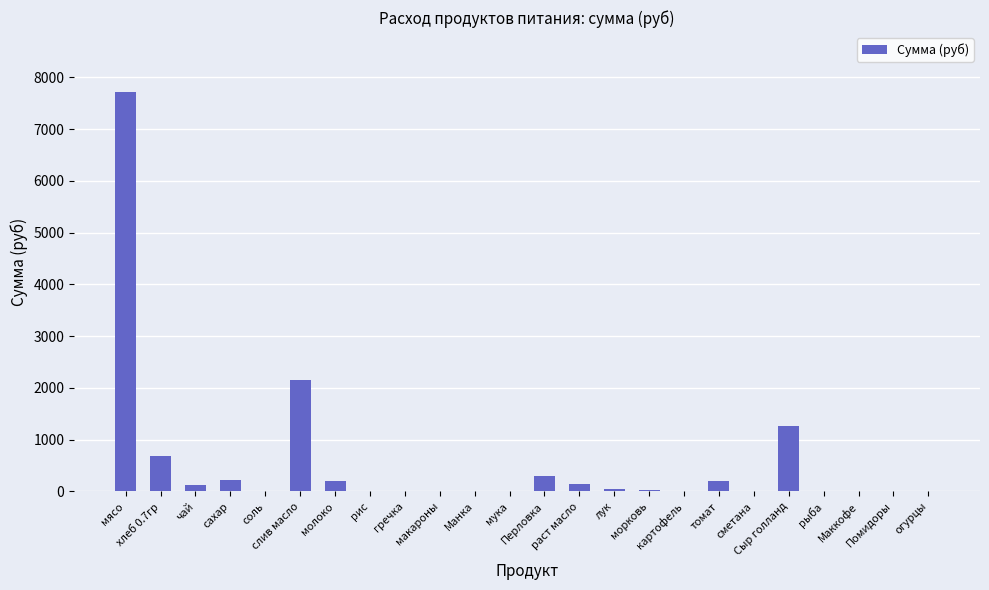

Read the value at Сыр голланд.

1274.0